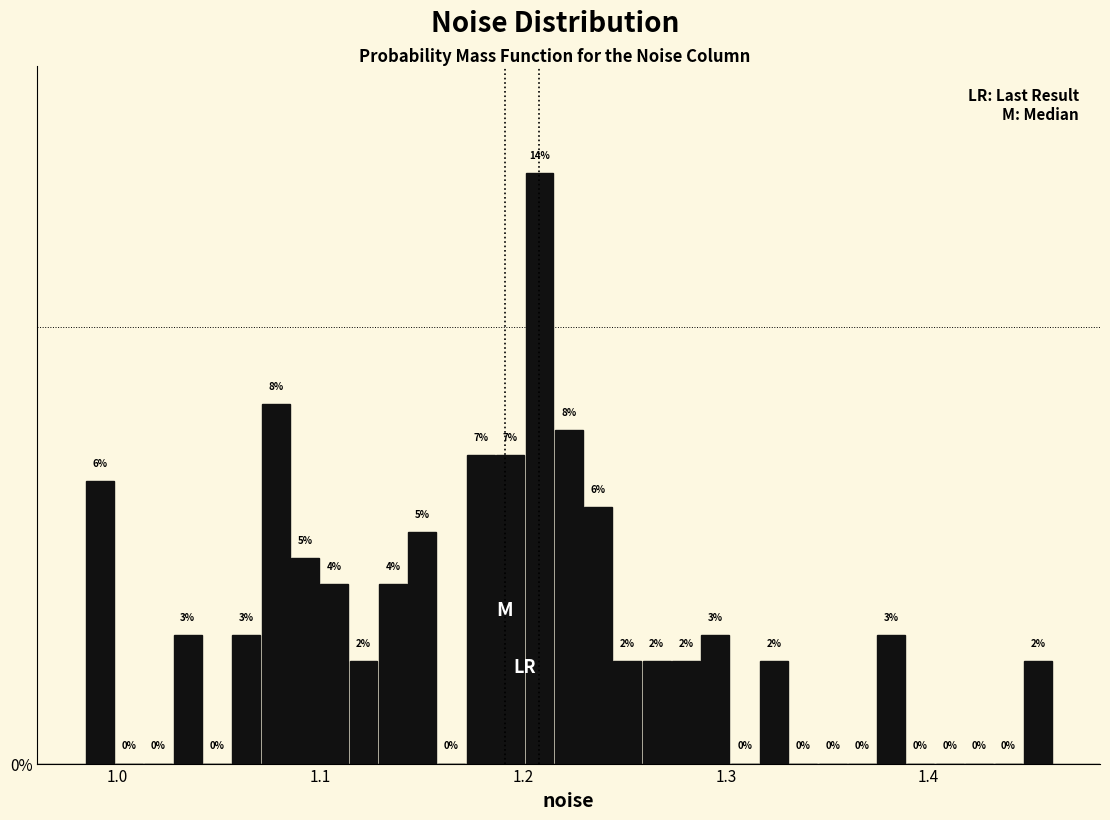

Read against the x-axis, roughly where is the centre of the tallest bar?

1.21